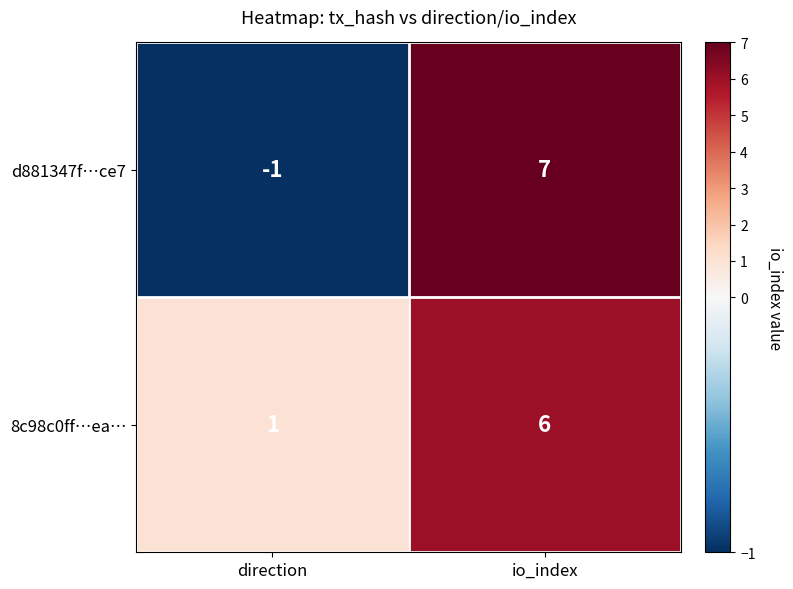

At io_index, list the series in order from smallest to largest.

8c98c0ff…ea…, d881347f…ce7